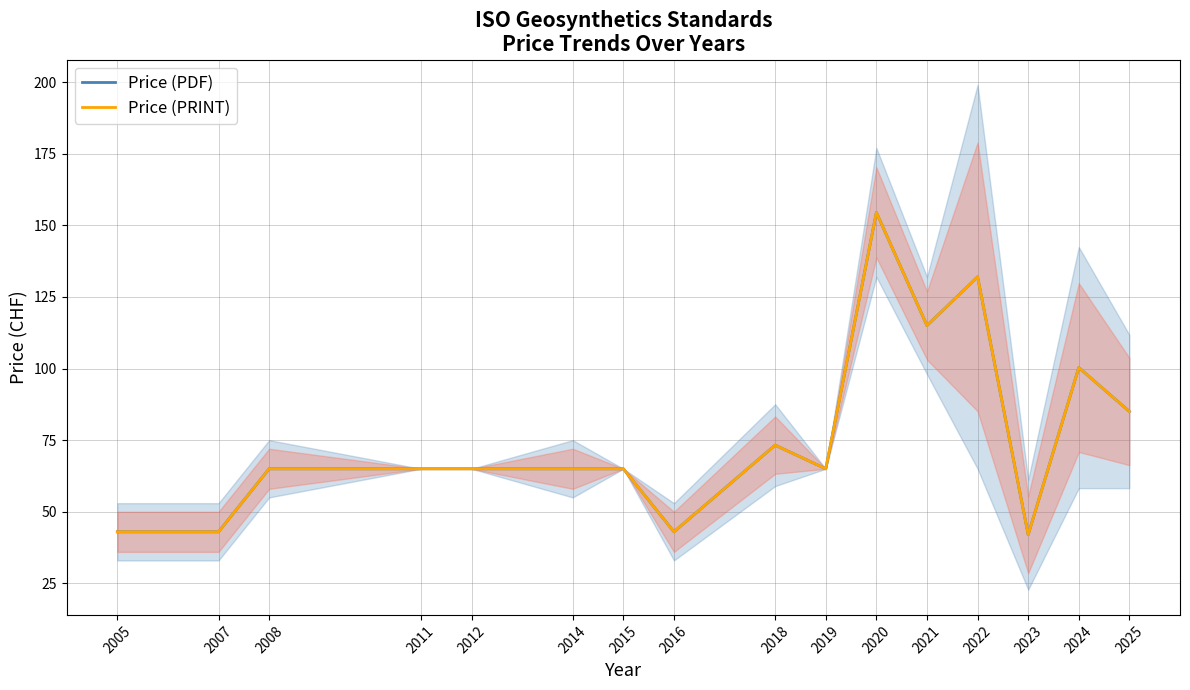

What value does the Price (PDF) series have at 2018?

73.2